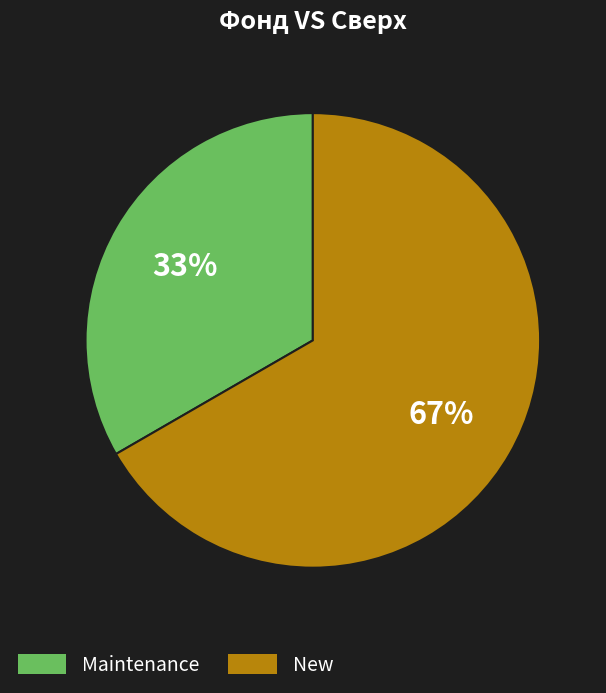

How many slices are in this pie chart?

2